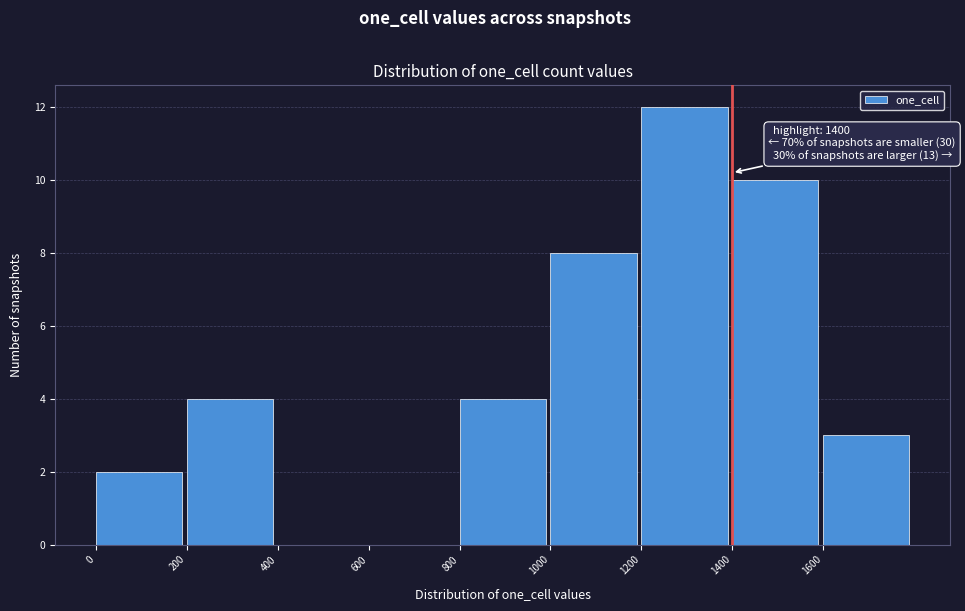

Which range on the x-axis has the tallest bar?

1200 to 1400